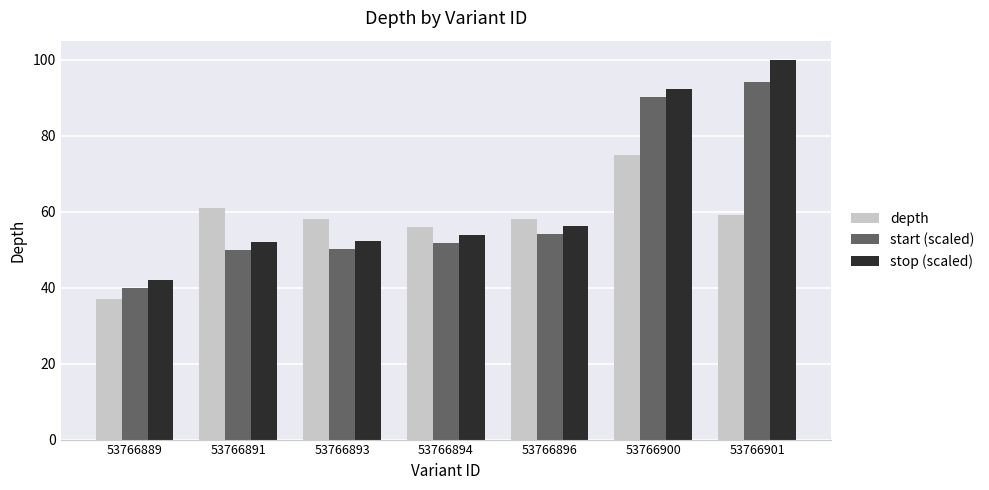

What is the minimum value for stop (scaled)?

42.1